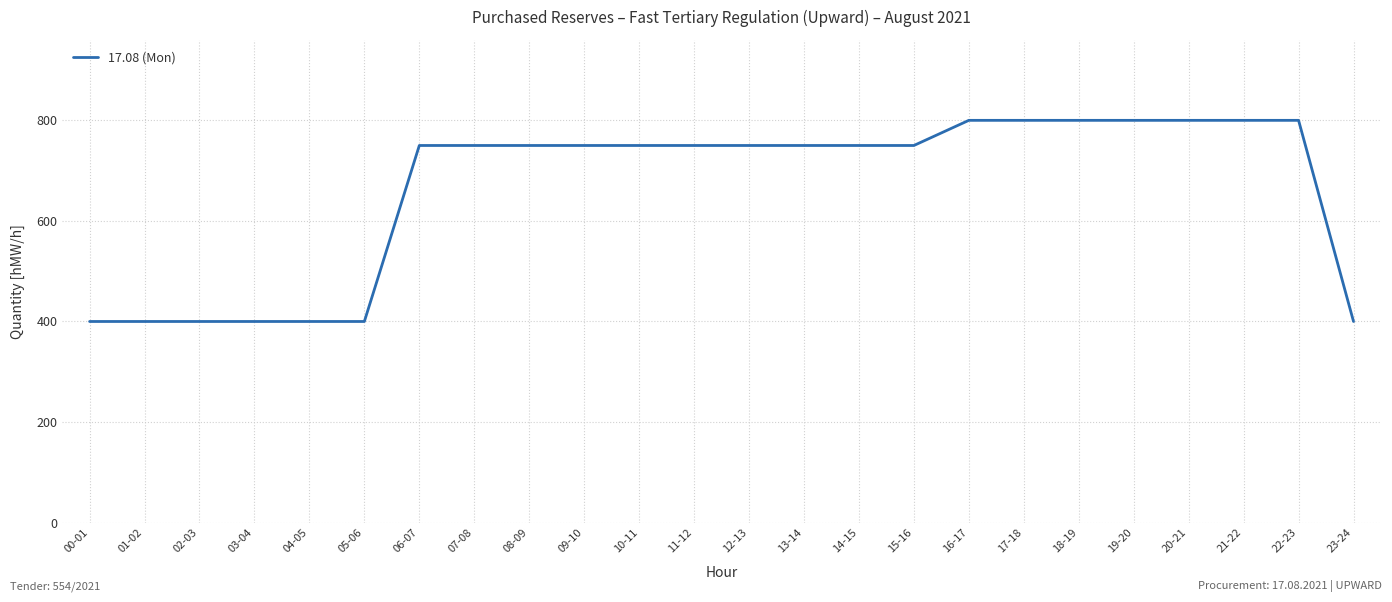

True or false: the data shows 800 at 18-19.

True